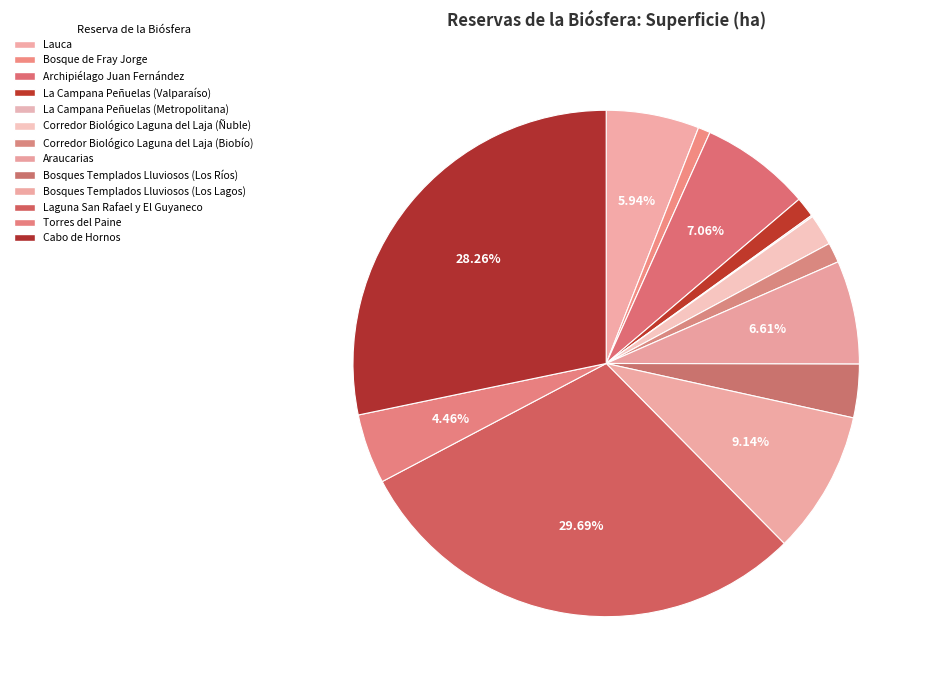

What is the smallest slice in the pie chart?

La Campana Peñuelas (Metropolitana)